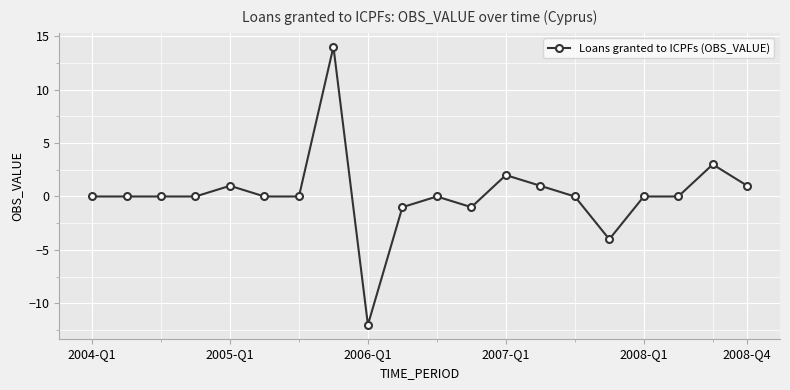

What is the value of the 8th point from the left?

14